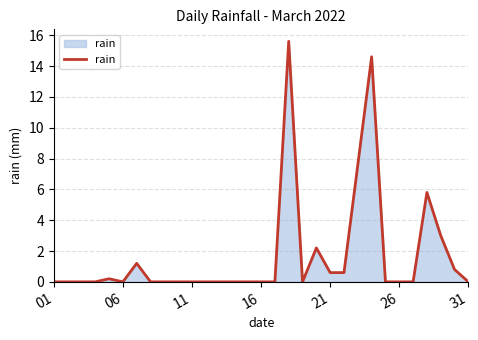

What is the difference between the maximum and minimum values?

15.6